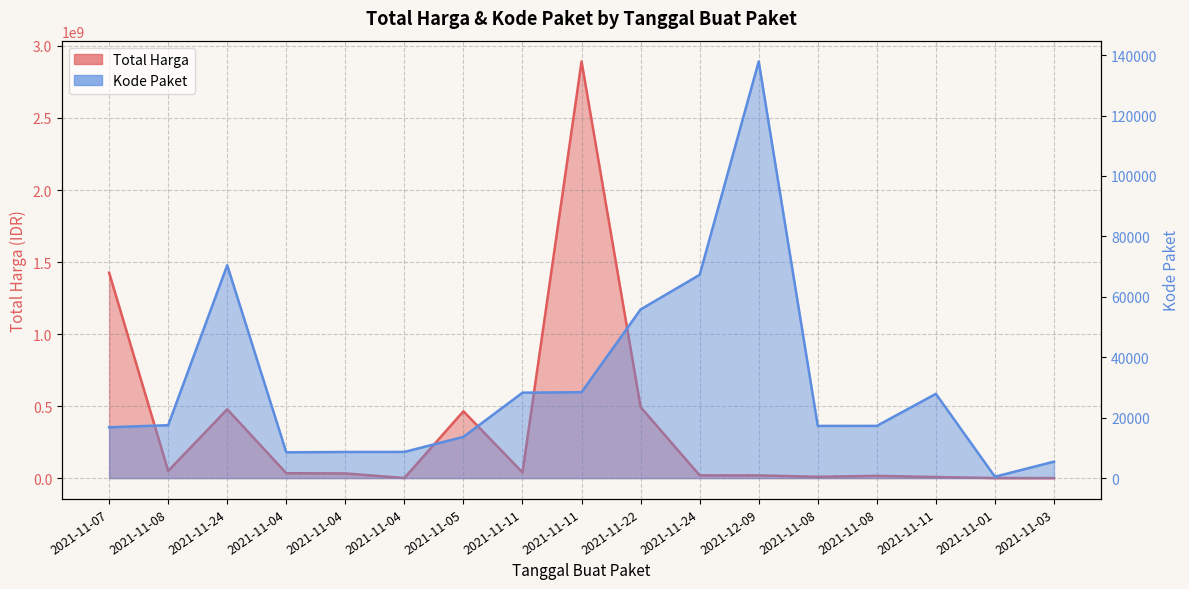

Which series changed the most between 2021-11-04 and 2021-11-22?

Total Harga